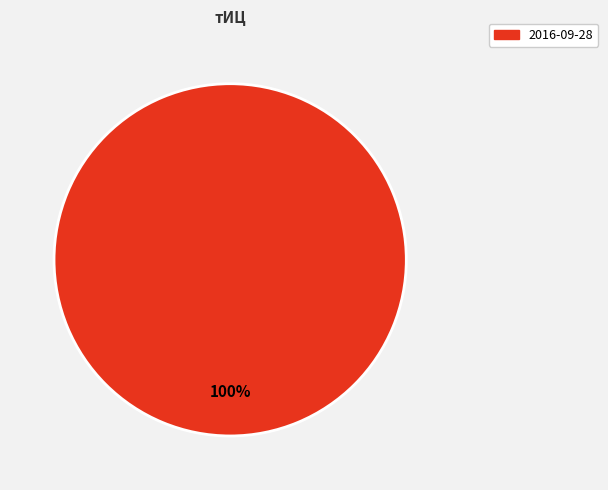

How many segments does this pie chart have?

1